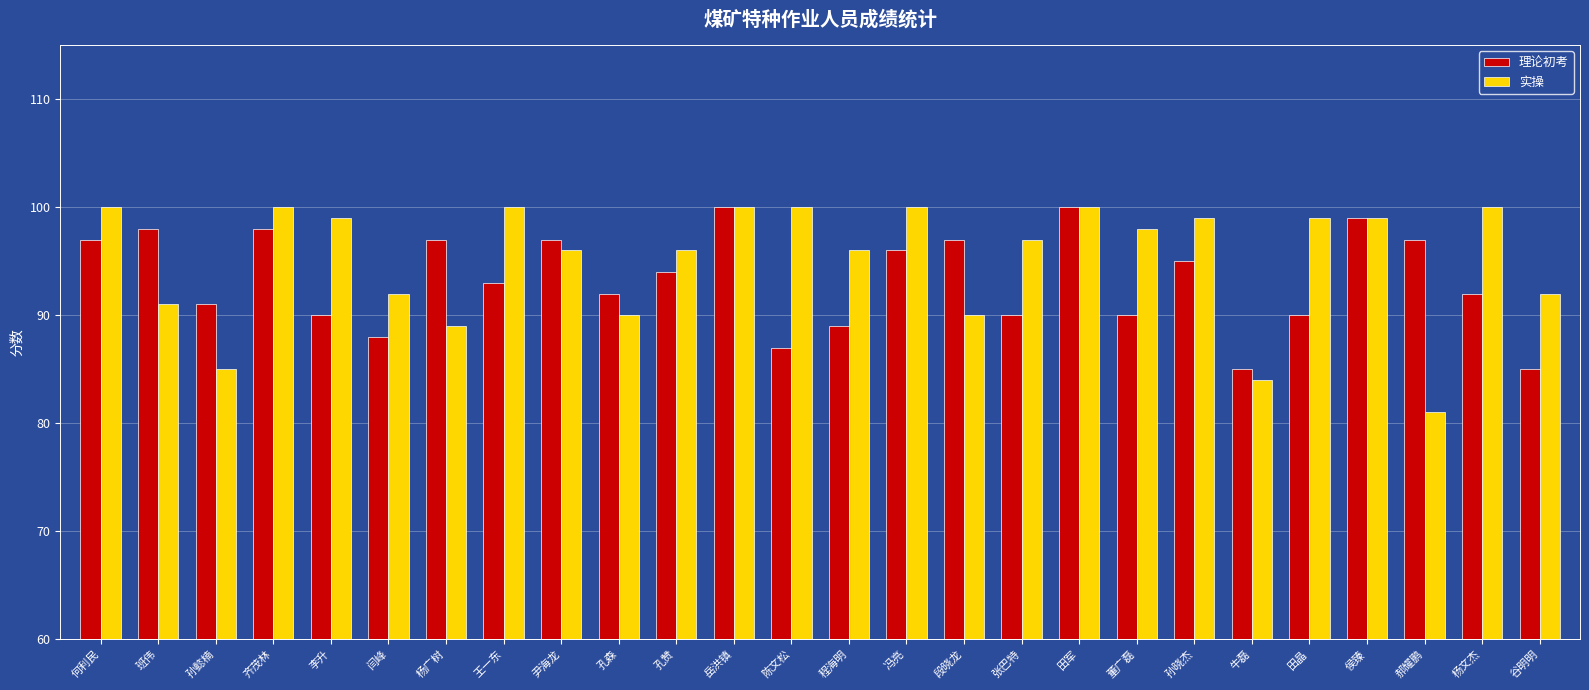

Reading left to right, list all the values displayed in this chart.

理论初考: 97	98	91	98	90	88	97	93	97	92	94	100	87	89	96	97	90	100	90	95	85	90	99	97	92	85
实操: 100	91	85	100	99	92	89	100	96	90	96	100	100	96	100	90	97	100	98	99	84	99	99	81	100	92